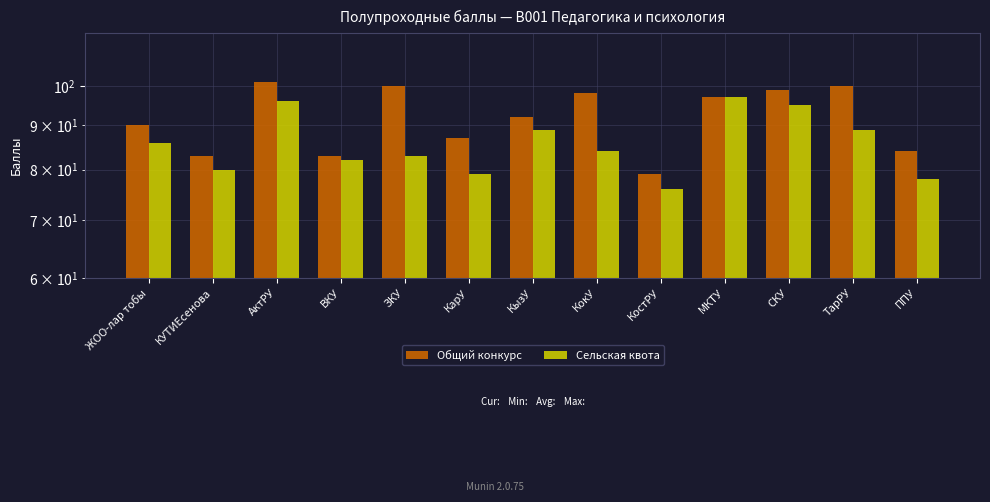

Which series has the largest range (max minus min)?

Общий конкурс